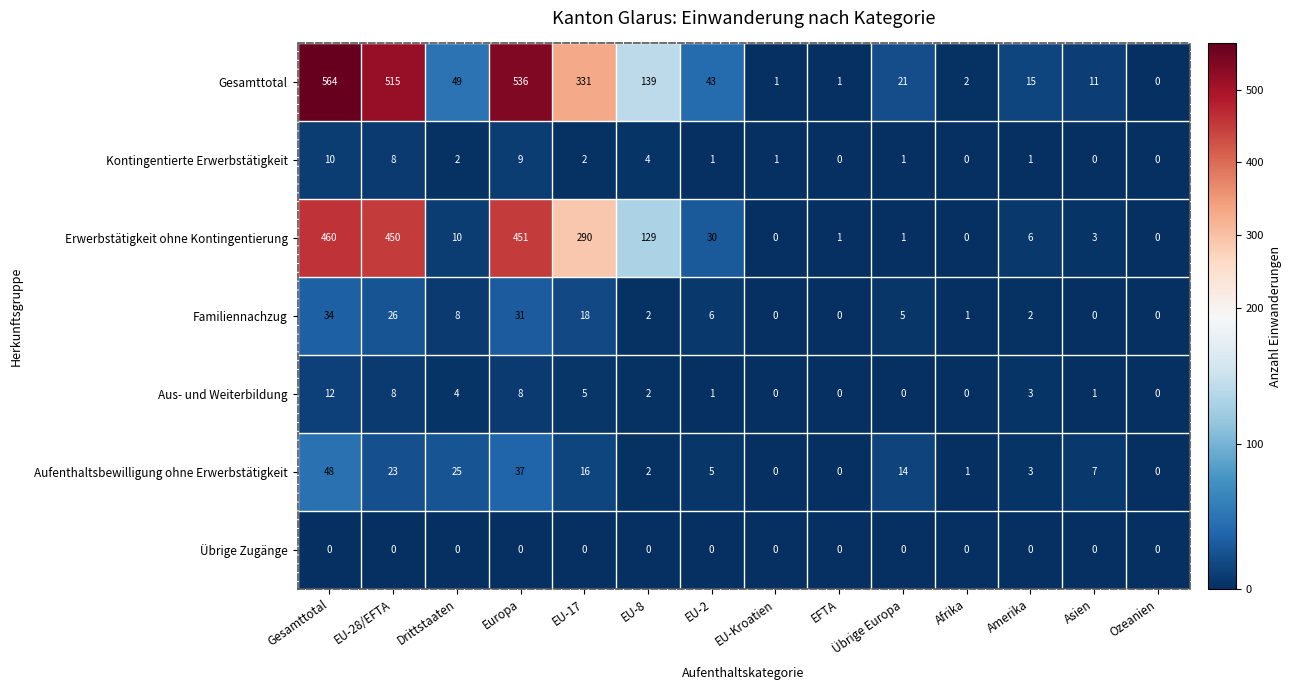

Where does the Aus- und Weiterbildung series first go above 2?

Gesamttotal